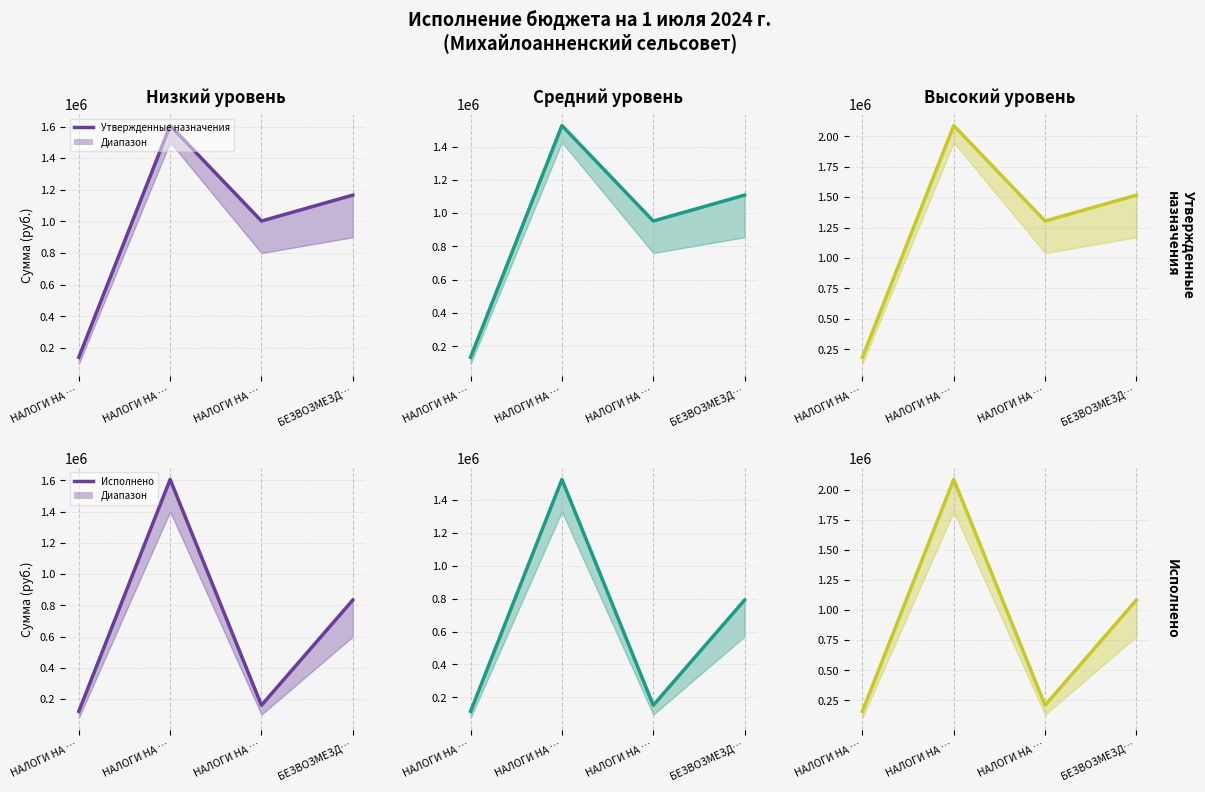

Between НАЛОГИ НА … and НАЛОГИ НА …, which is larger?

НАЛОГИ НА …